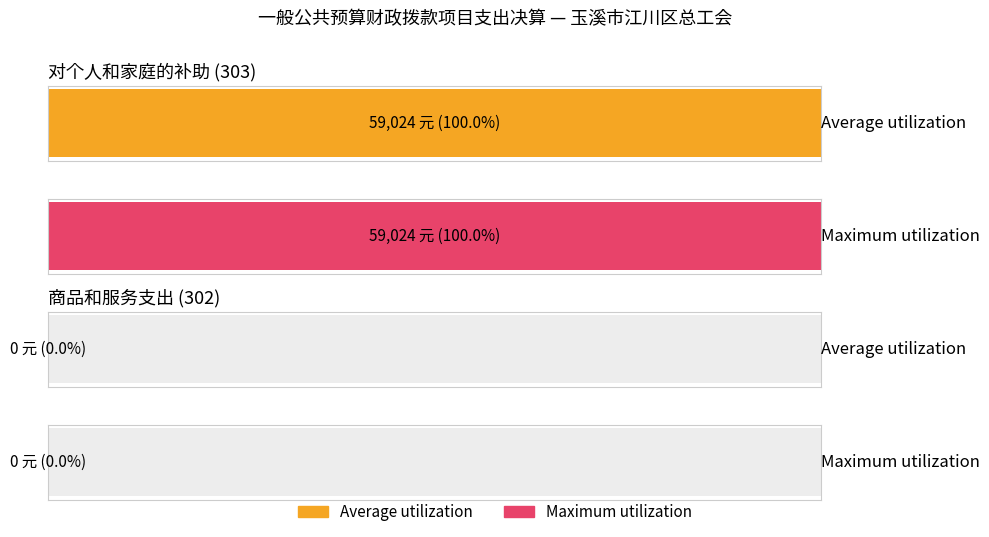

How many bars are there in total?

4